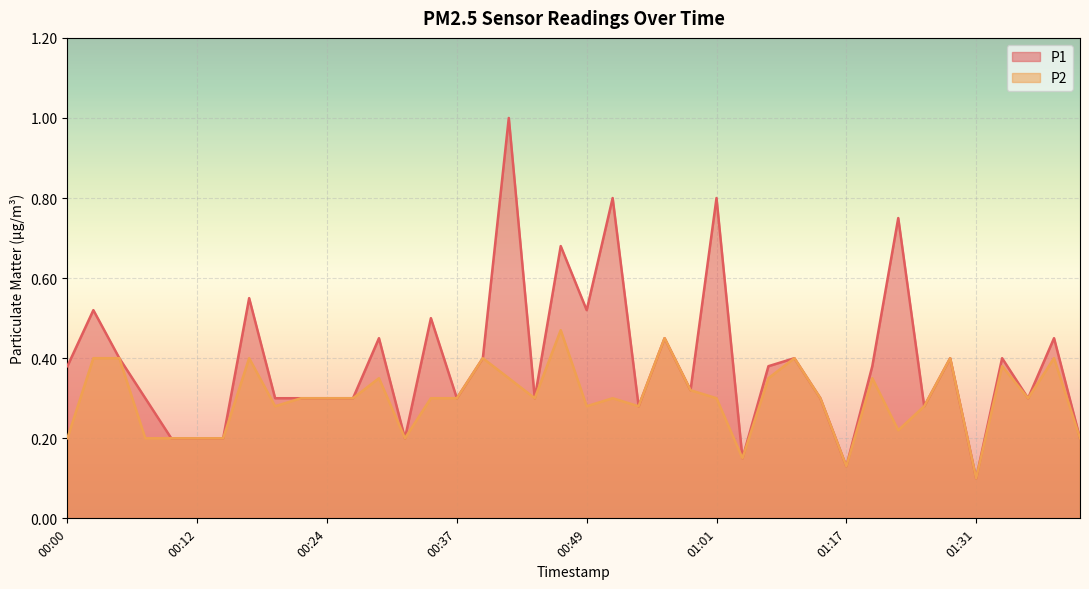

Which label corresponds to the largest value in the chart?

00:42